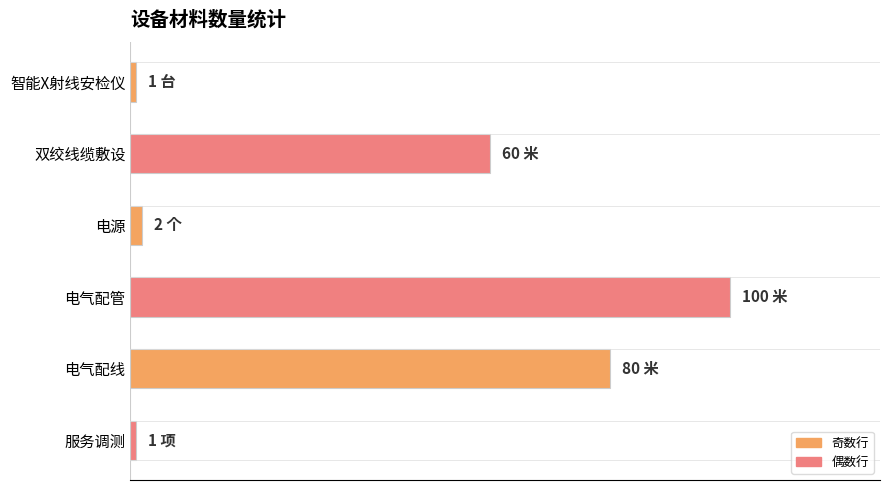

Does the chart contain any negative values?

No